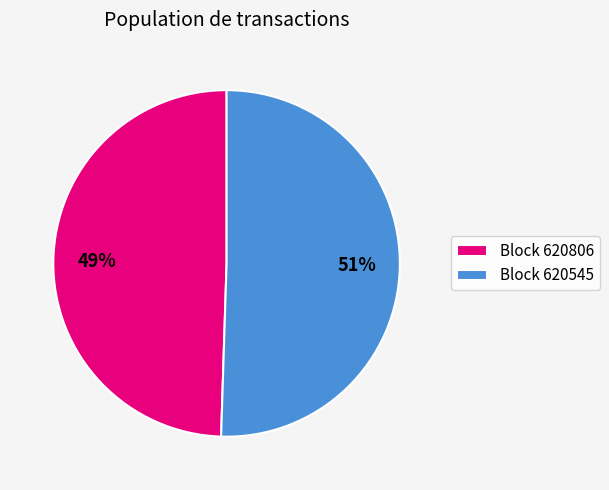

How many slices are in this pie chart?

2